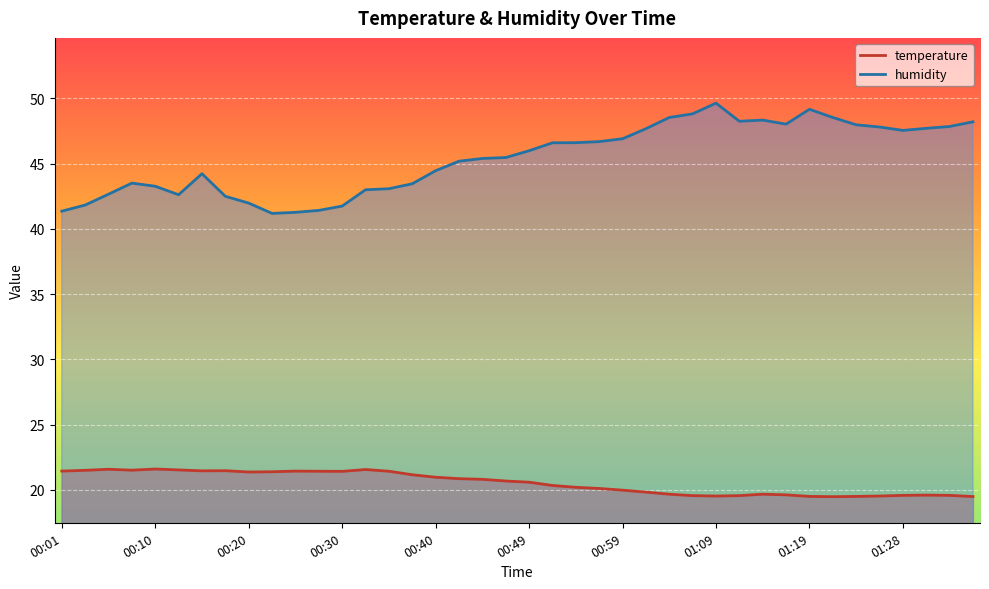

True or false: humidity_line and temperature_line intersect in this chart.

False